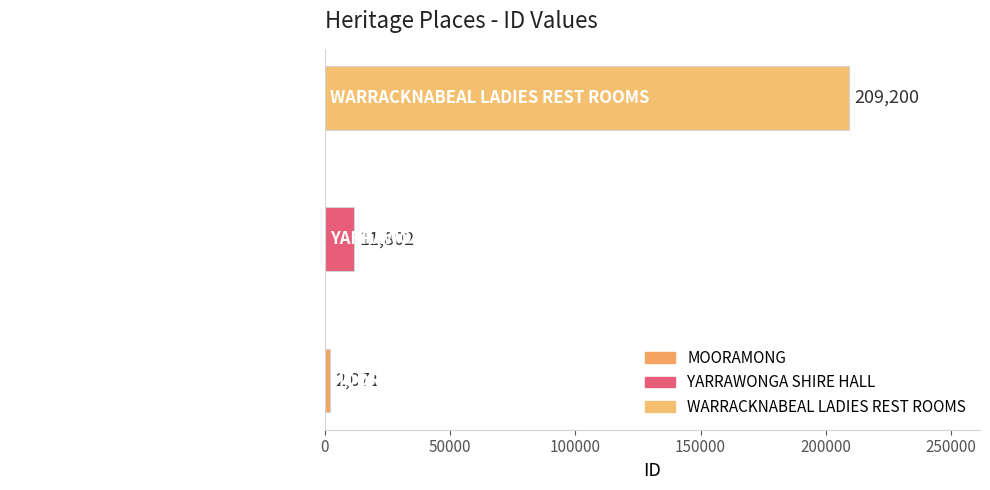

What is the sum of all values?

223073